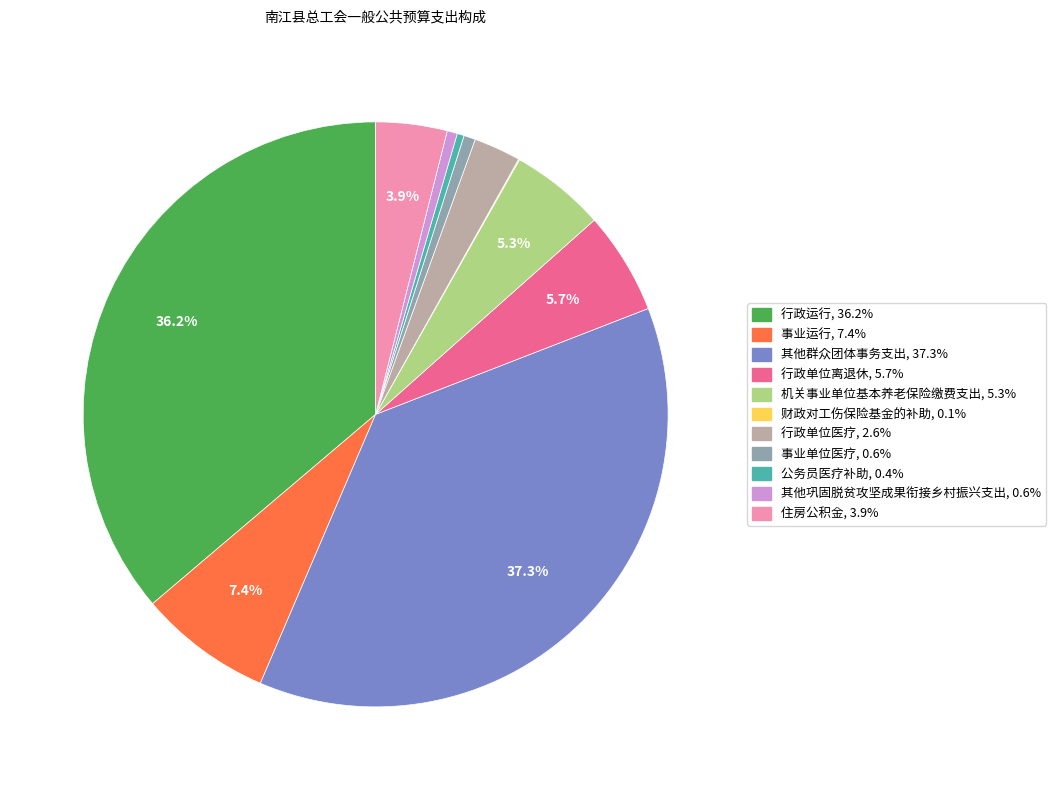

Combined, do 机关事业单位基本养老保险缴费支出 and 住房公积金 account for over 50%?

No